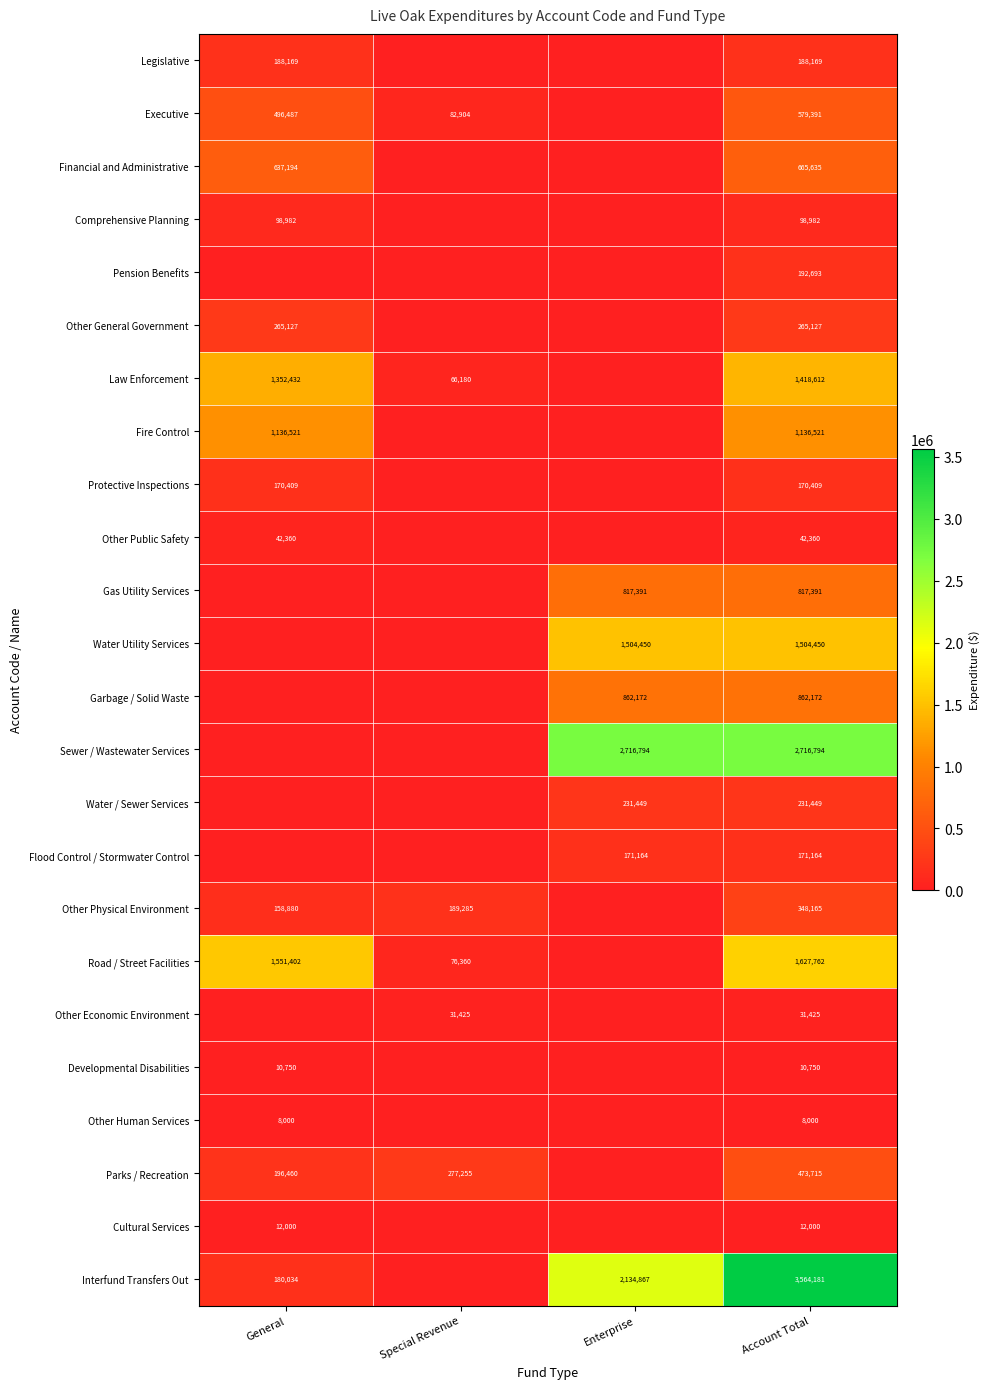

How many distinct data groups are displayed?

24